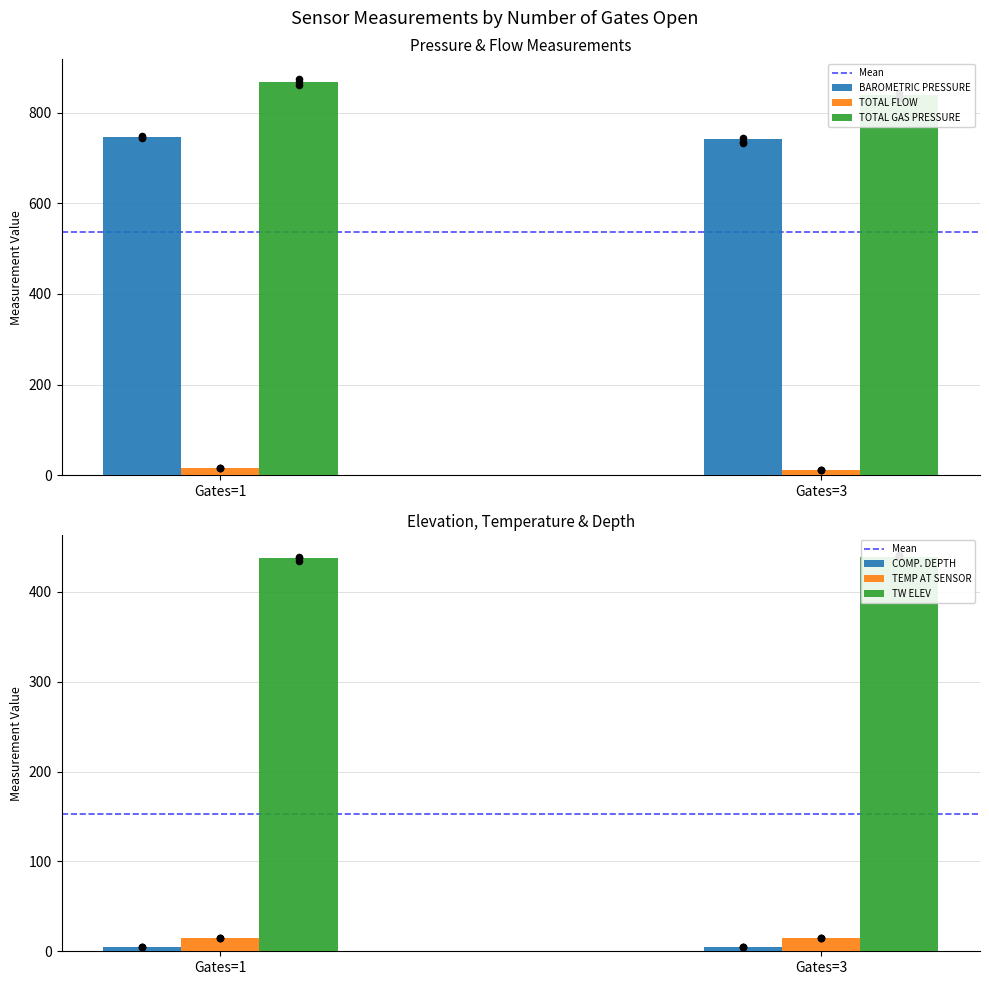

At how many categories does at least one series exceed 190?

2